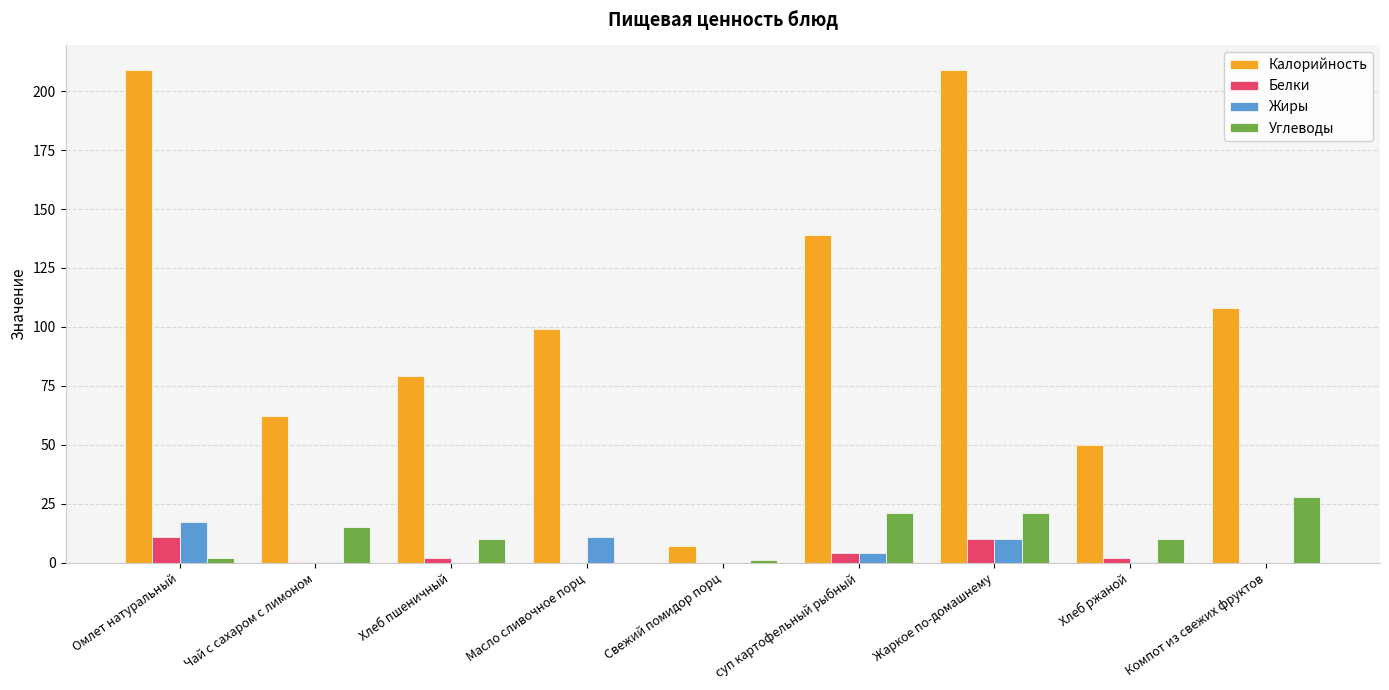

Between Омлет натуральный and Масло сливочное порц, which series saw the biggest shift?

Калорийность